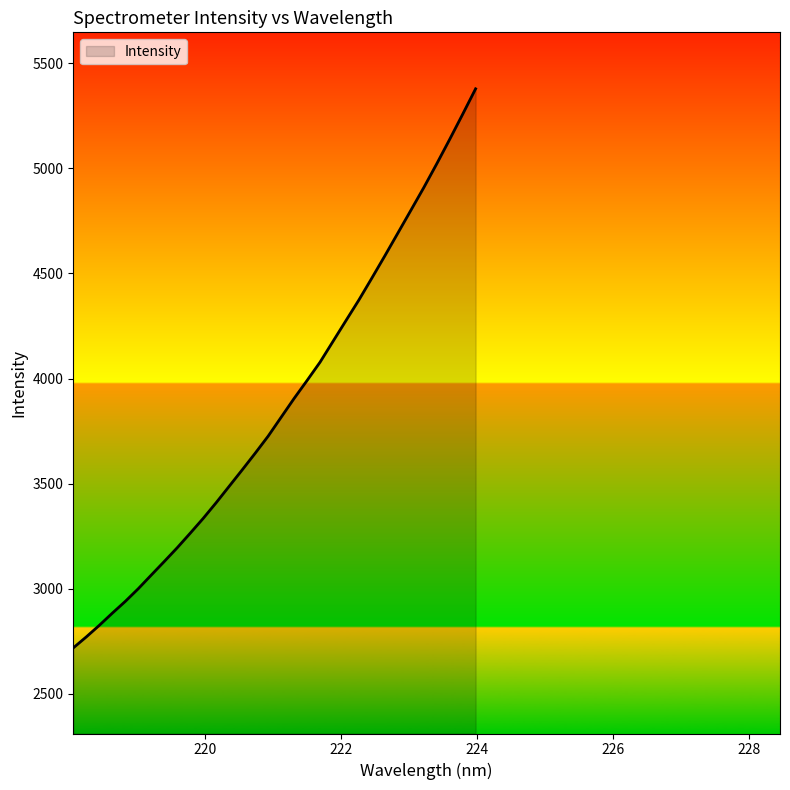

What is the minimum value shown in the chart?

2717.5